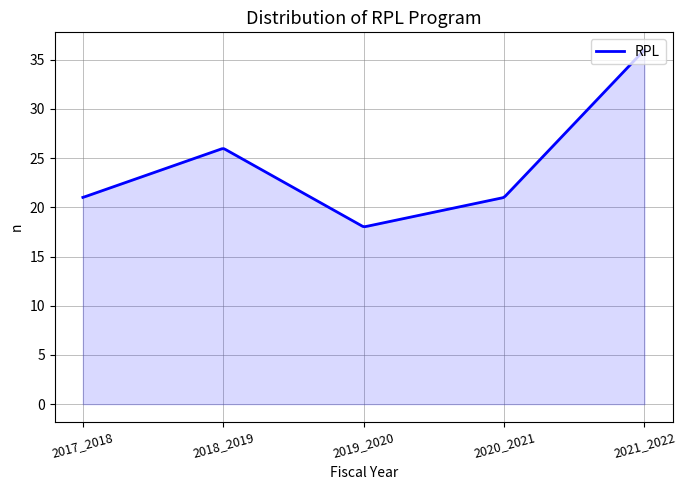

What is the difference between the maximum and minimum values?

18.0